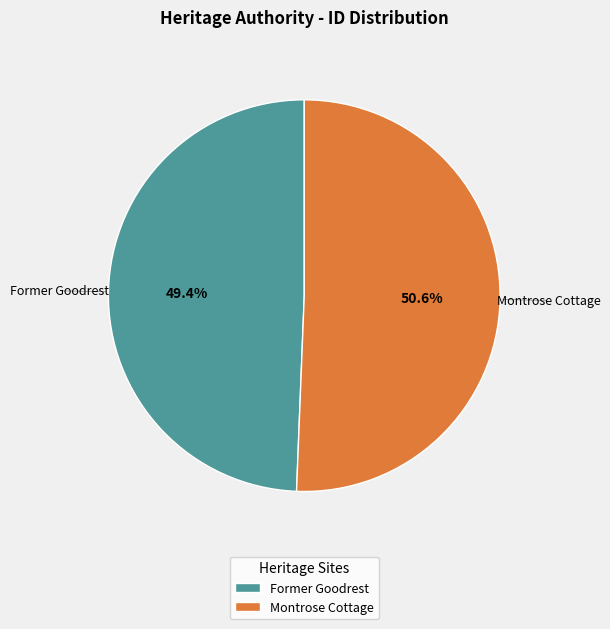

To the nearest percent, what percentage of the pie is Former Goodrest?

49%